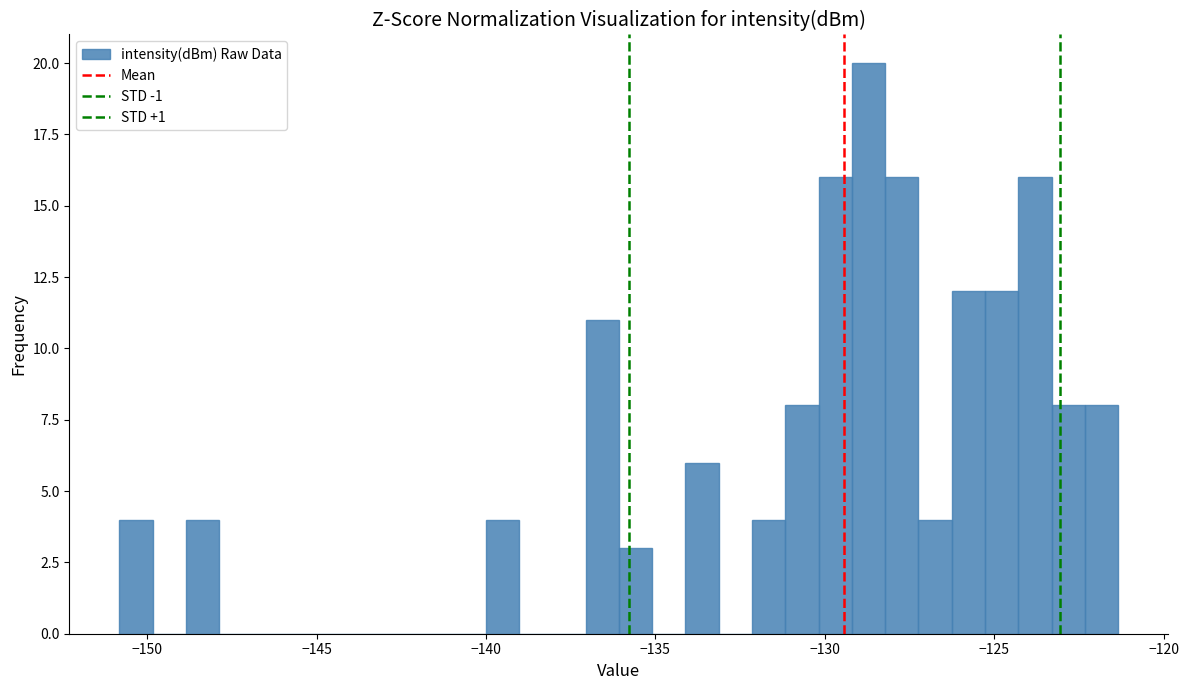

Around what value on the x-axis is the tallest bar? Give the approximate position of its centre, as read against the axis.

-128.5